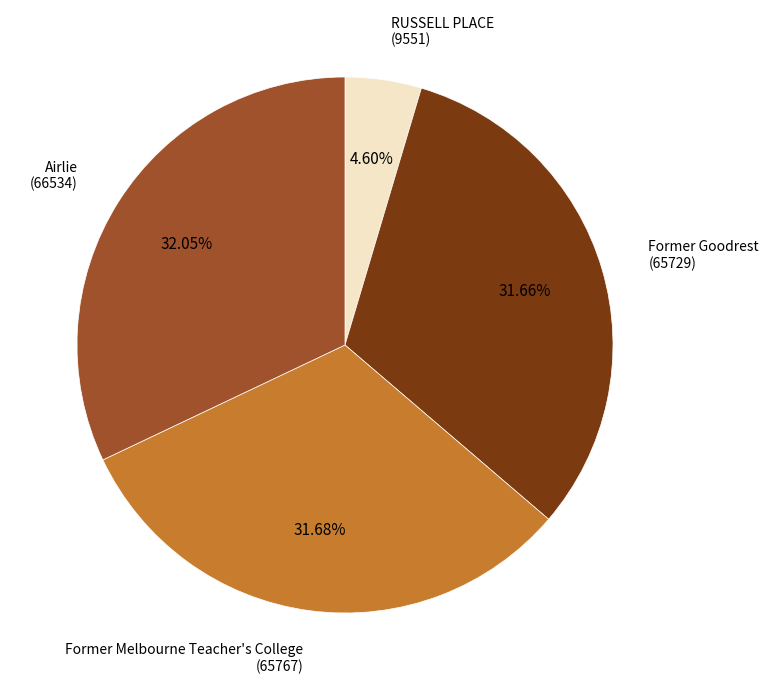

How many segments does this pie chart have?

4